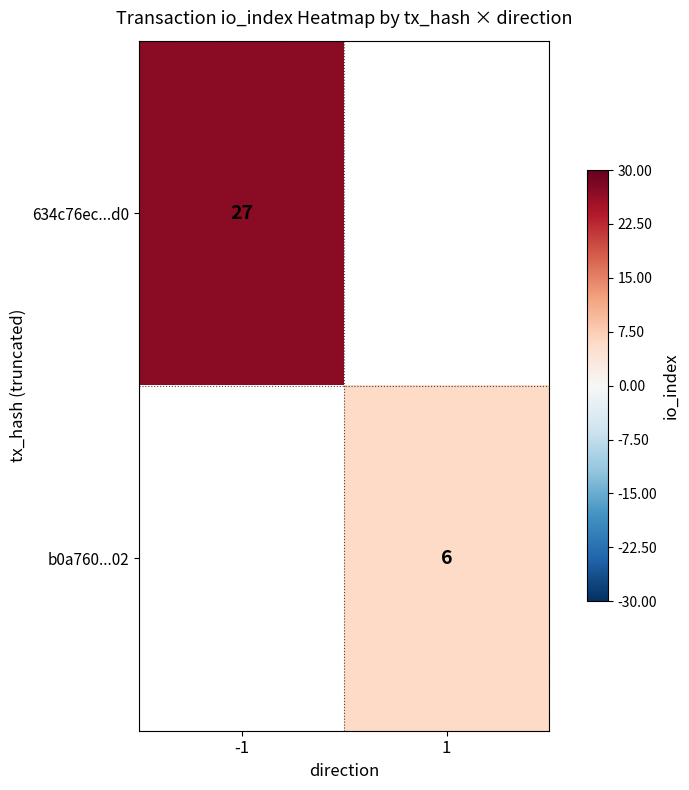

Which label corresponds to the smallest value in the chart?

1